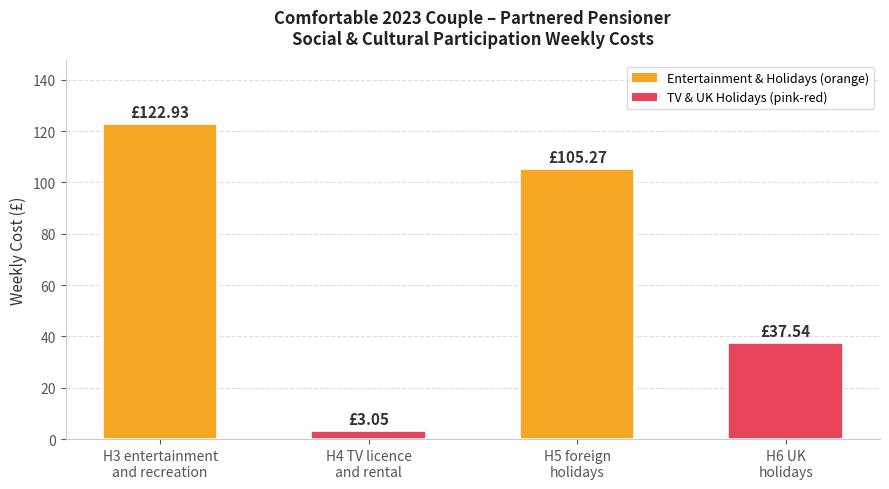

What is the change in value from H5 foreign
holidays to H6 UK
holidays?

-67.7